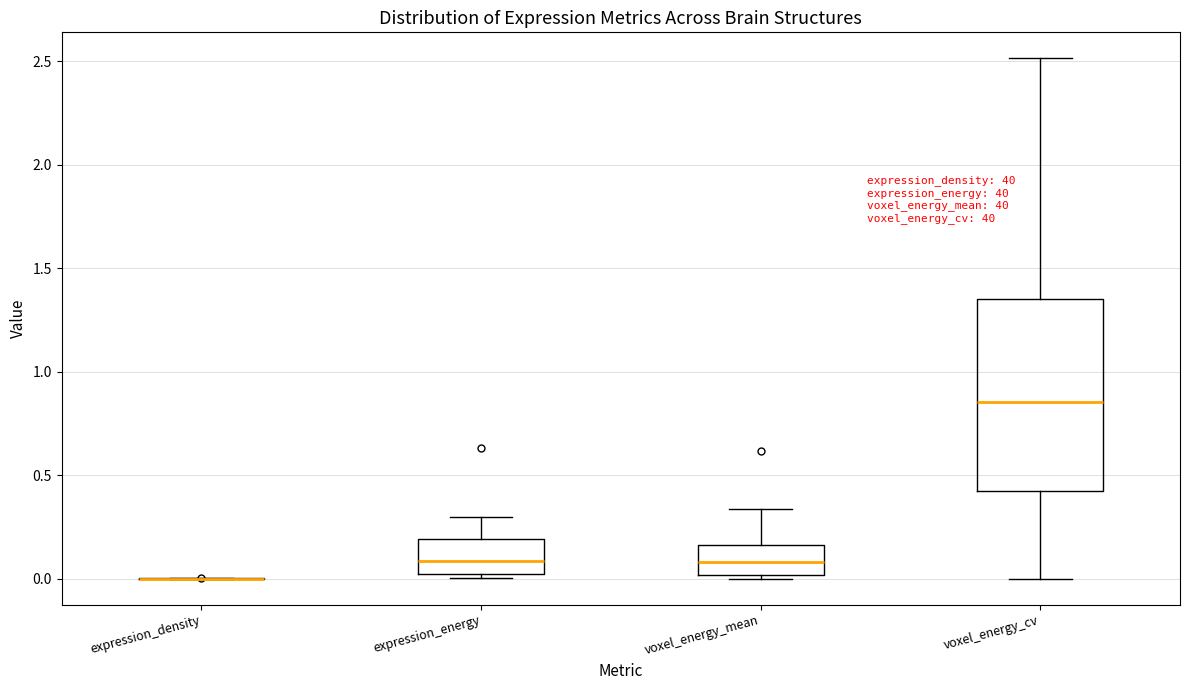

Comparing the boxes themselves (not the whiskers), which one is the tallest?

voxel_energy_cv